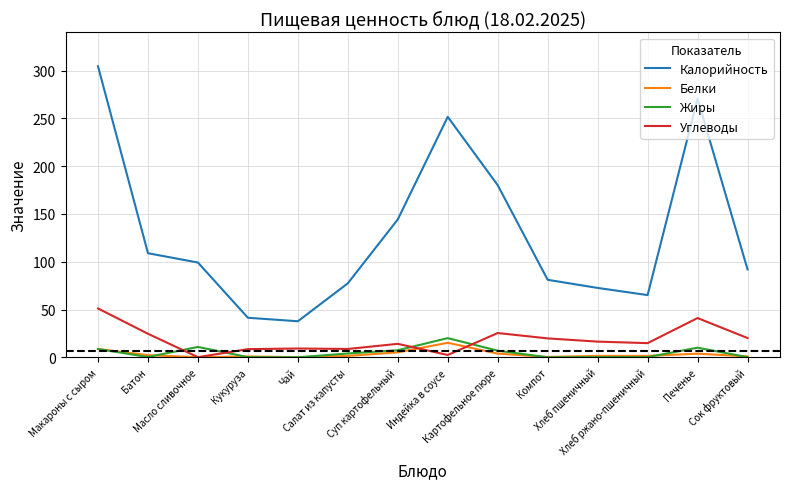

The value of Белки at Хлеб пшеничный is 1.5. True or false?

True